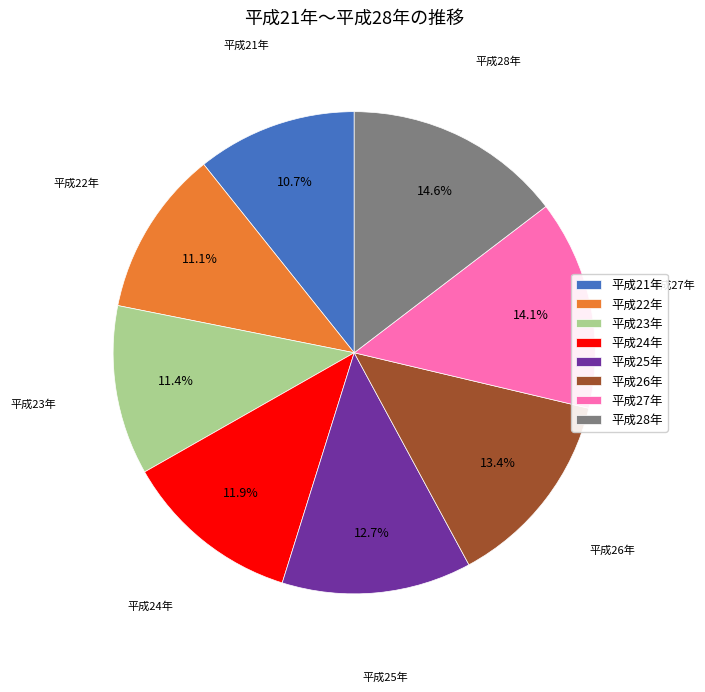

To the nearest percent, what portion does 平成27年 represent?

14%